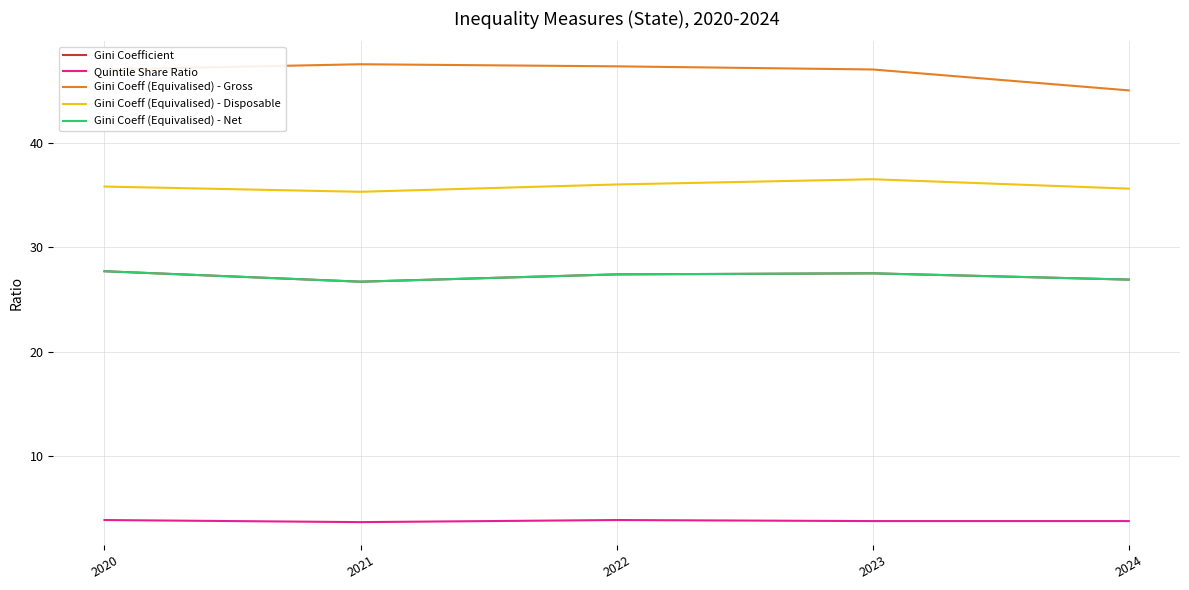

What is the total value across all series at 2021?

139.9